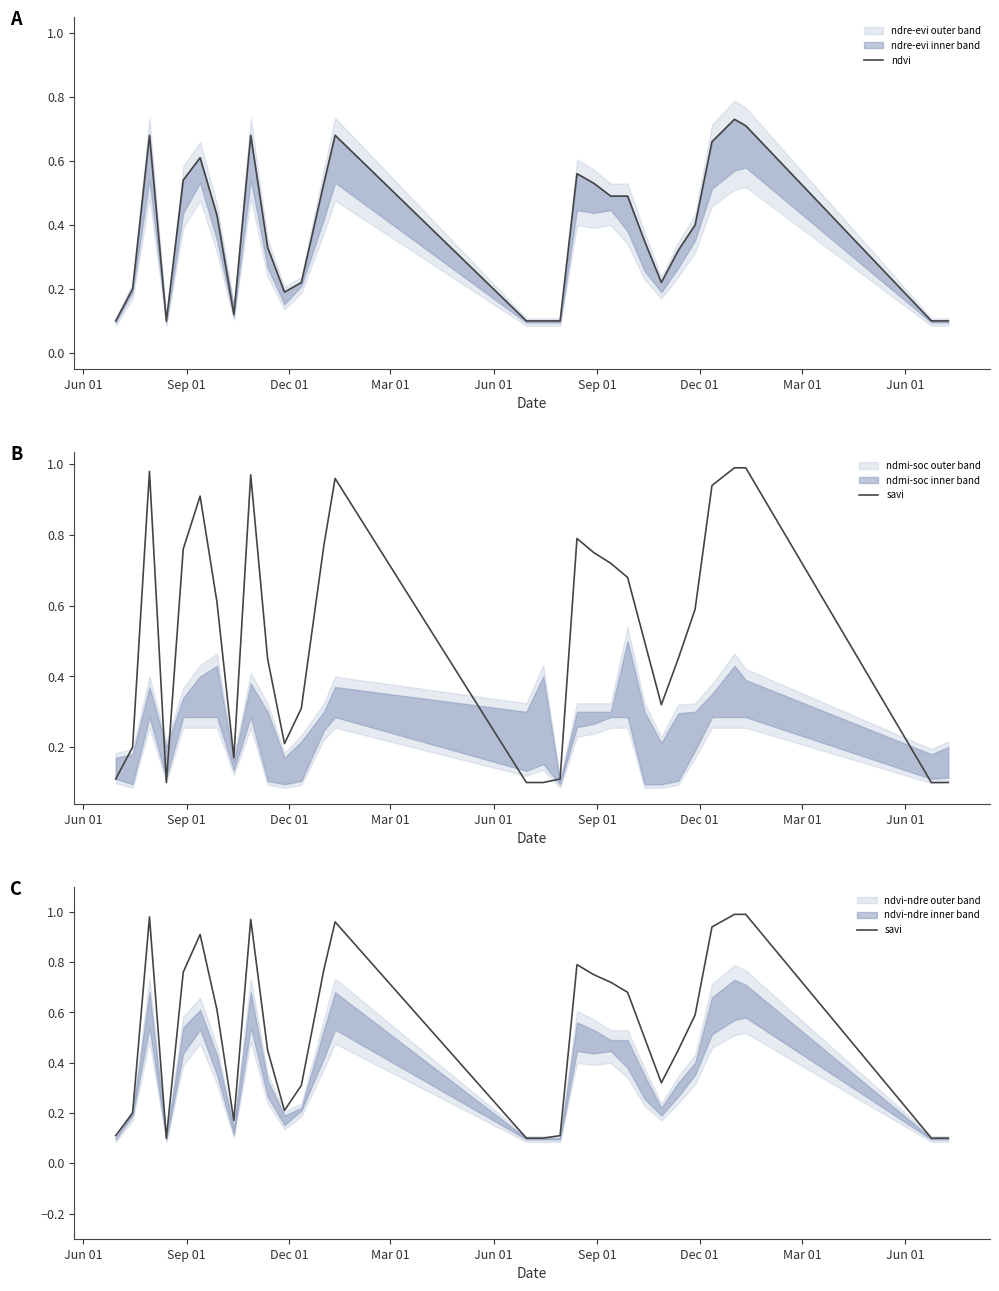

True or false: savi has more than 1 interior local peaks.

True